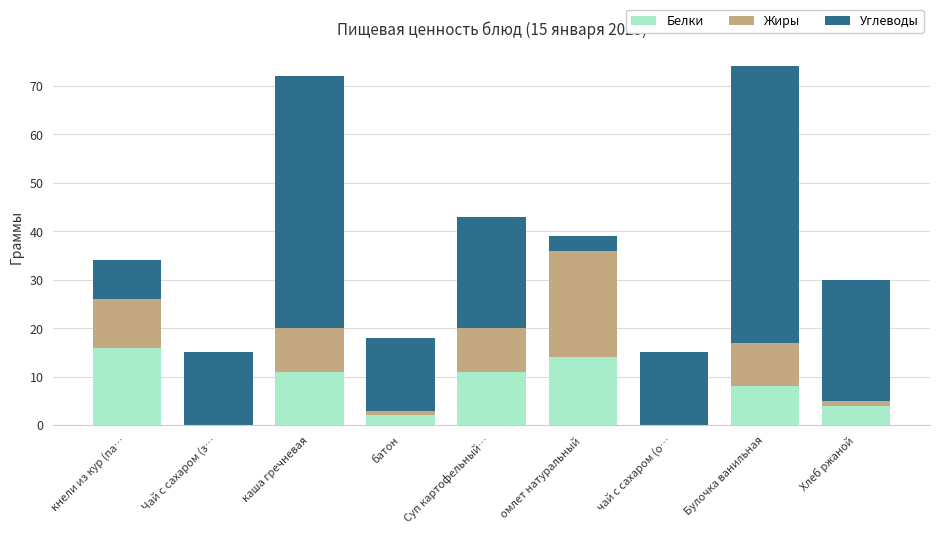

What is the total value across all series at Чай с сахаром (з…?

15